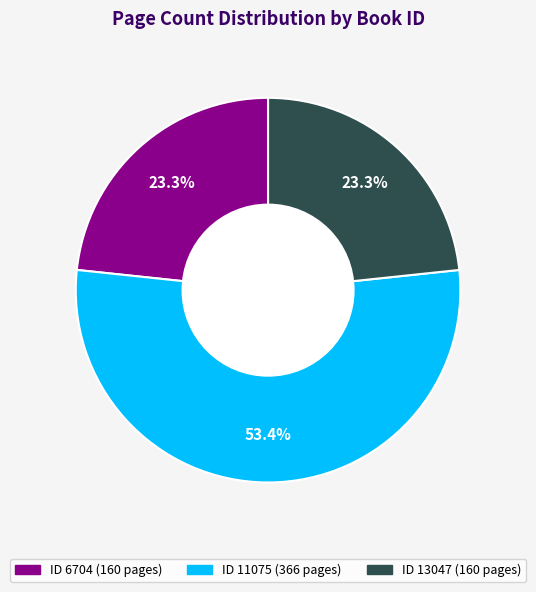

Does any single category account for the majority?

Yes